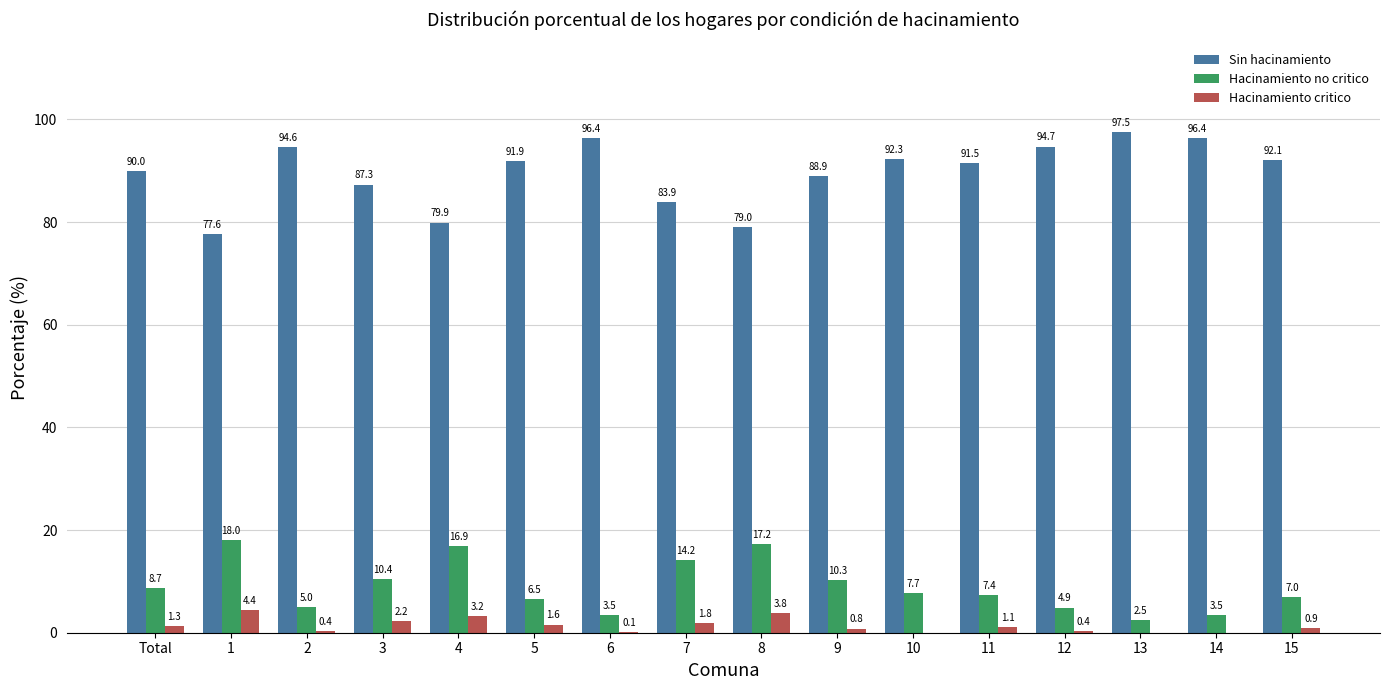

What is the total value across all series at 3?

99.9